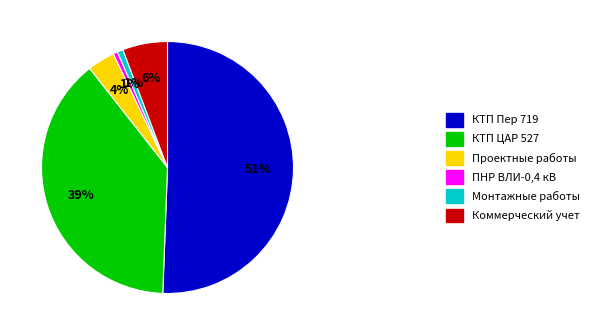

True or false: КТП Пер 719 accounts for 40% of the total.

False